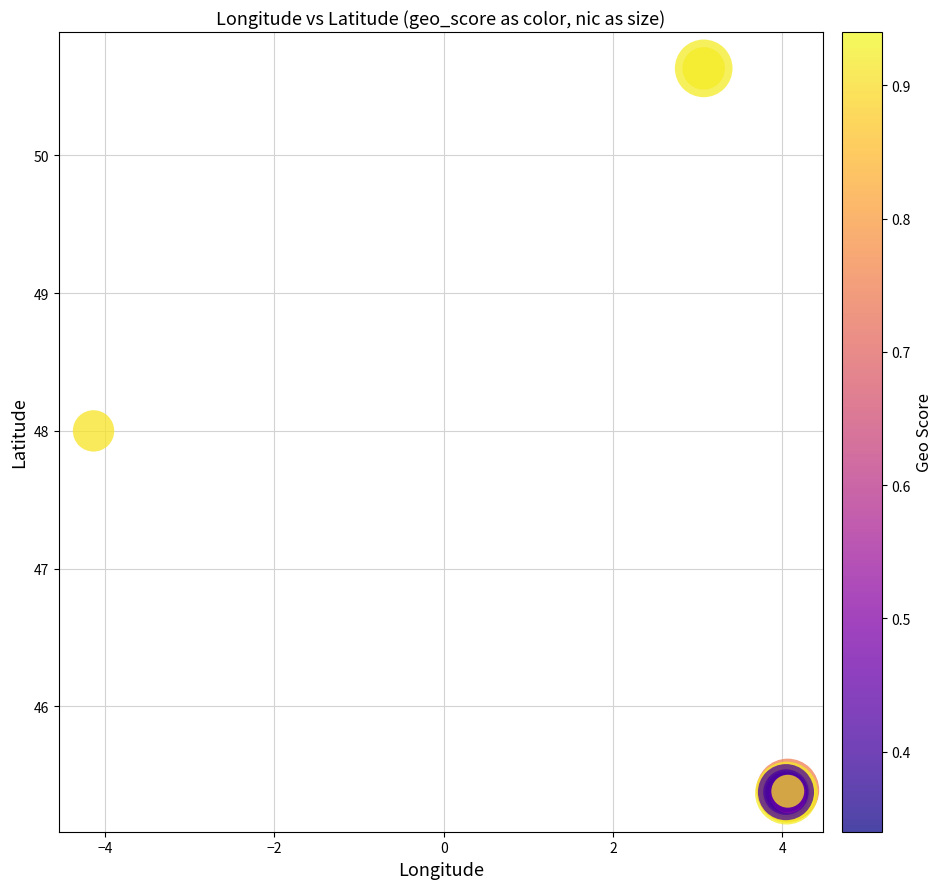

What Y value in the scatter plot is closest to 47?

48.0